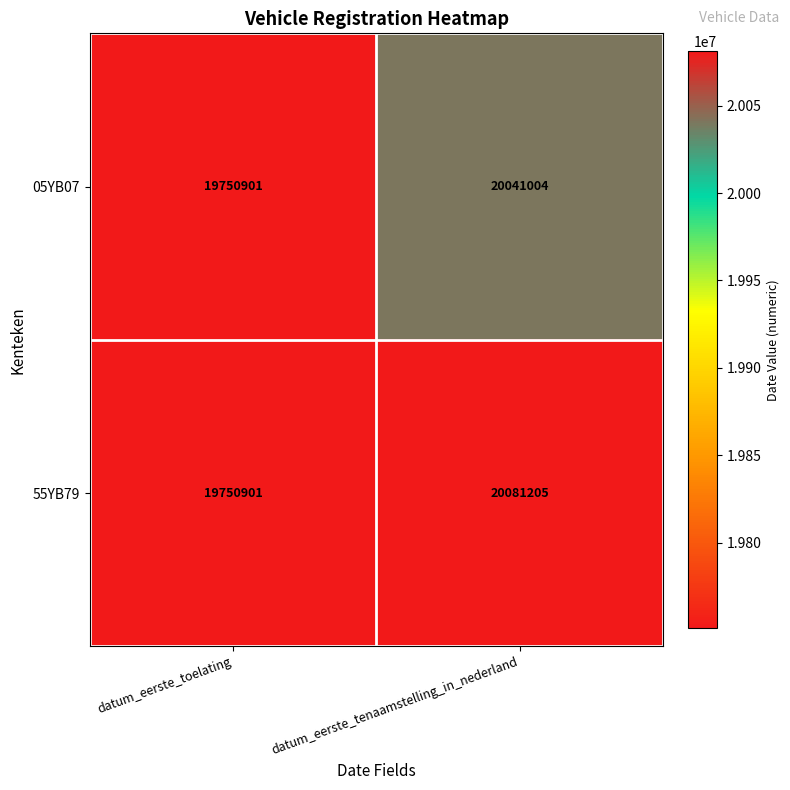

Rank the series by their average value, from highest to lowest.

55YB79, 05YB07